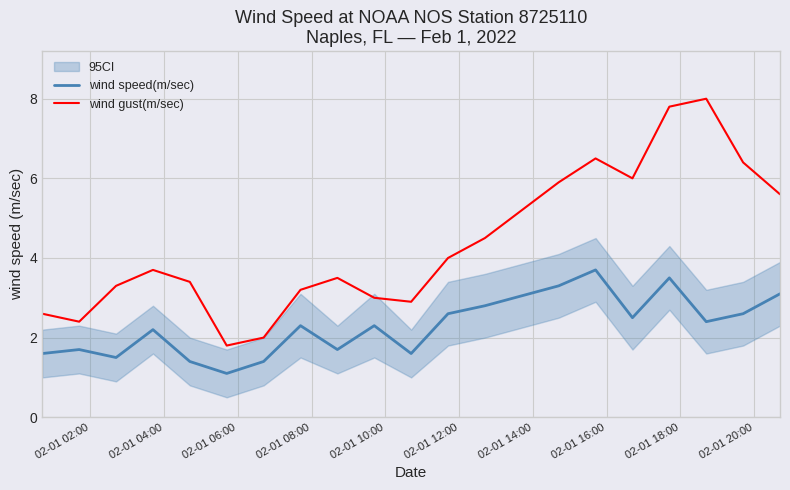

True or false: wind gust(m/sec) and wind speed(m/sec) cross at least once.

False